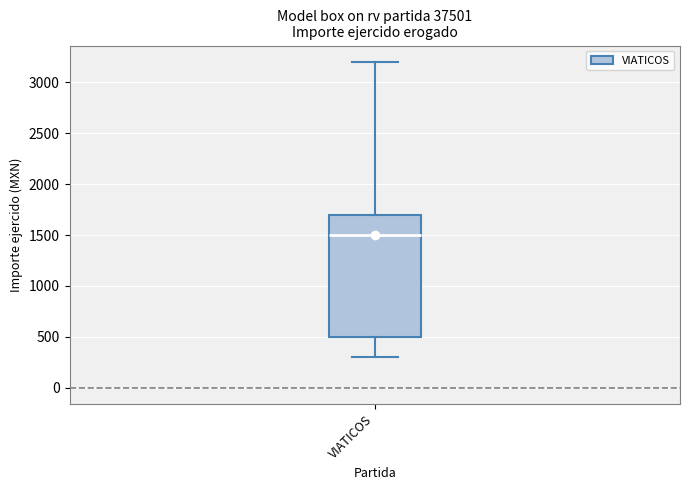

Where does the lower whisker of the box for VIATICOS end on the y-axis? The values are not printed on the chart, so give them approximately, as read against the axis.

300